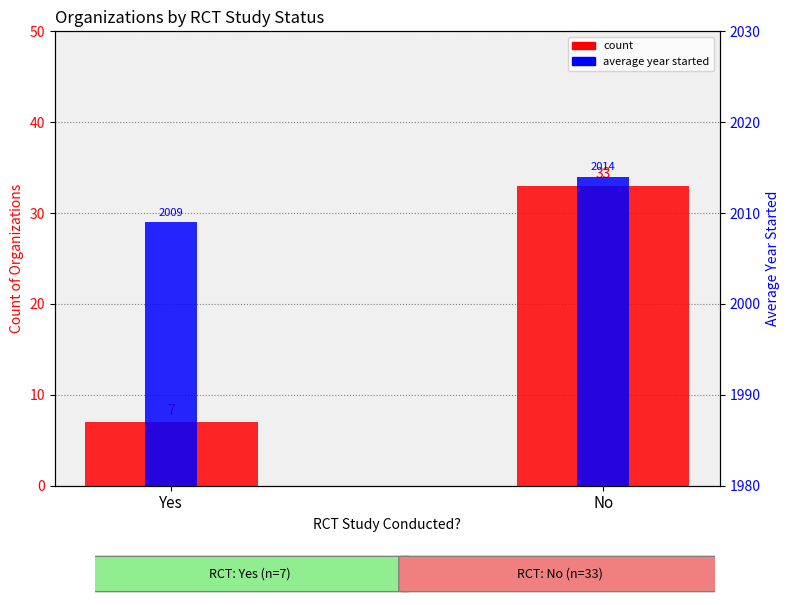

Between Yes and No, which is larger?

No